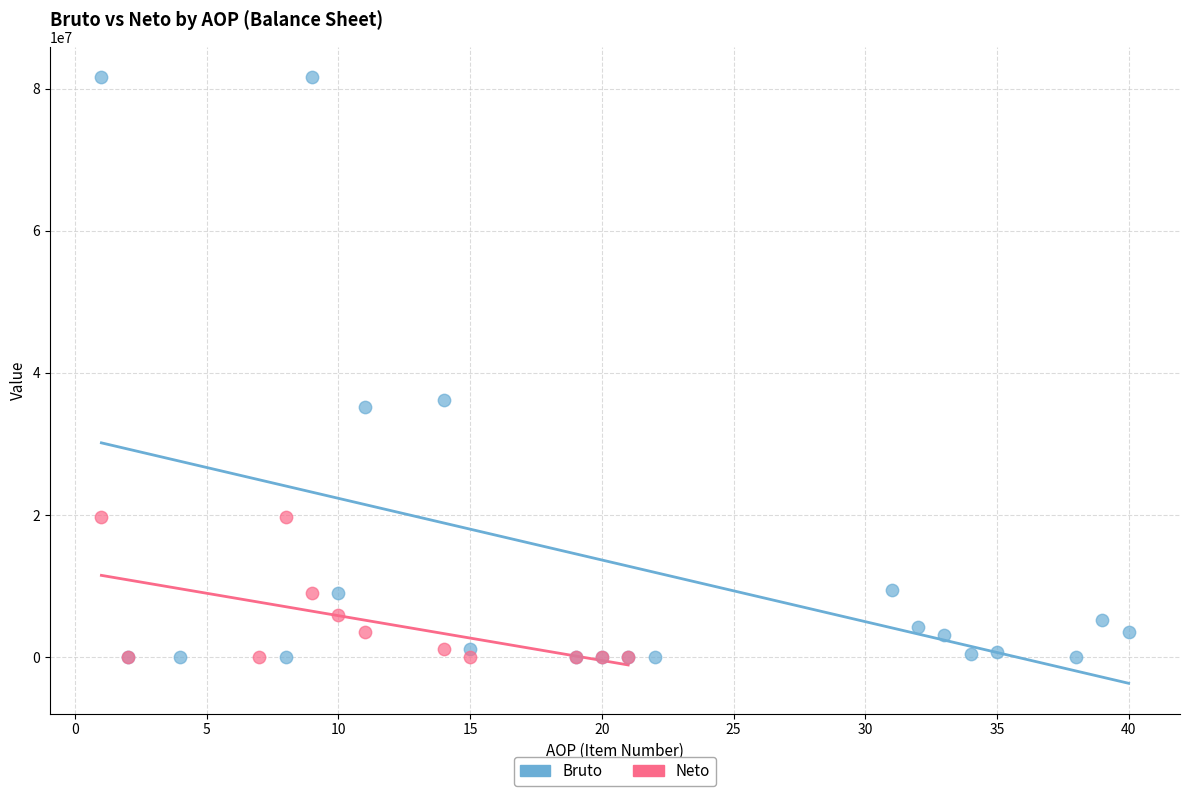

Which series reaches the maximum Y coordinate?

Bruto